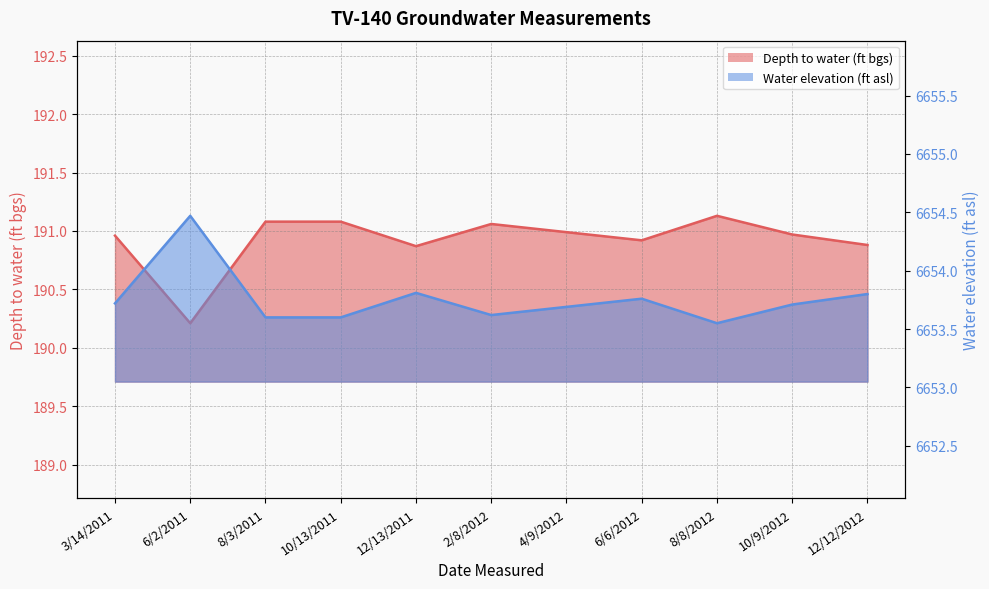

List the series in order of their peak value, highest first.

Water elevation (ft asl), Depth to water (ft bgs)